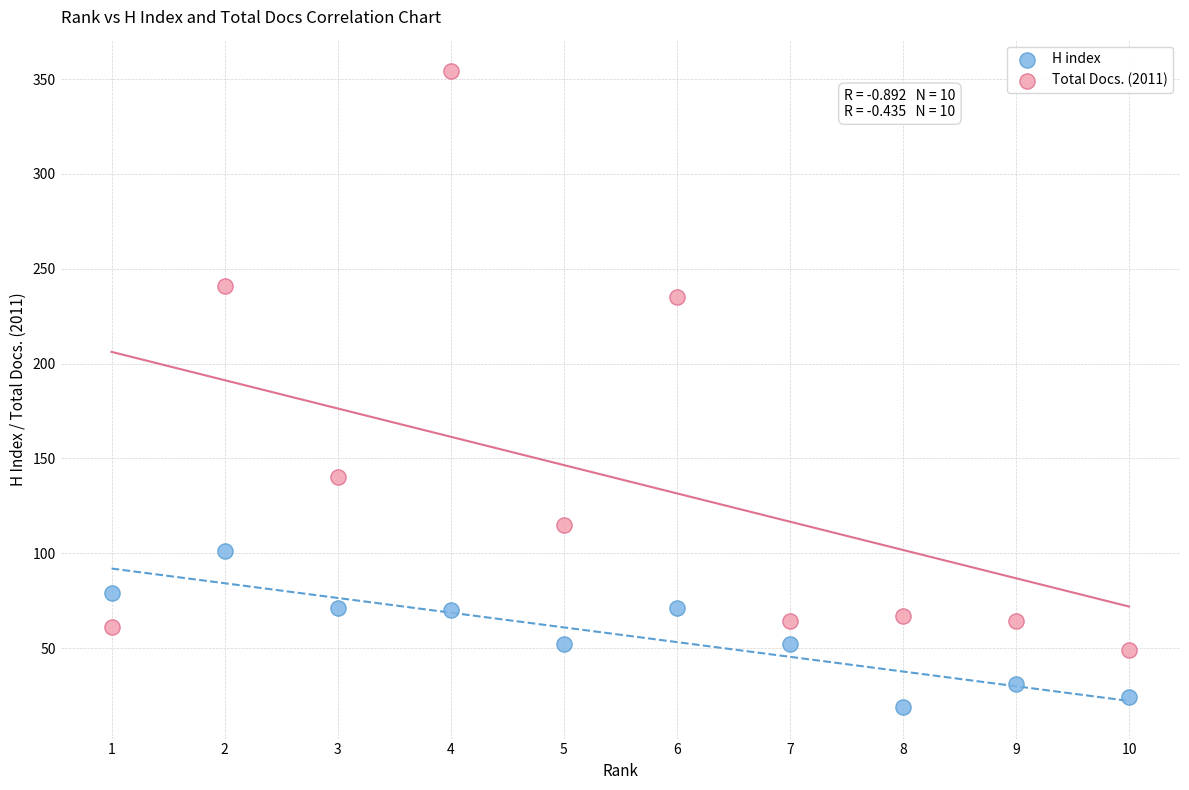

Across all data points, what is the range of Y values (max minus min)?

335